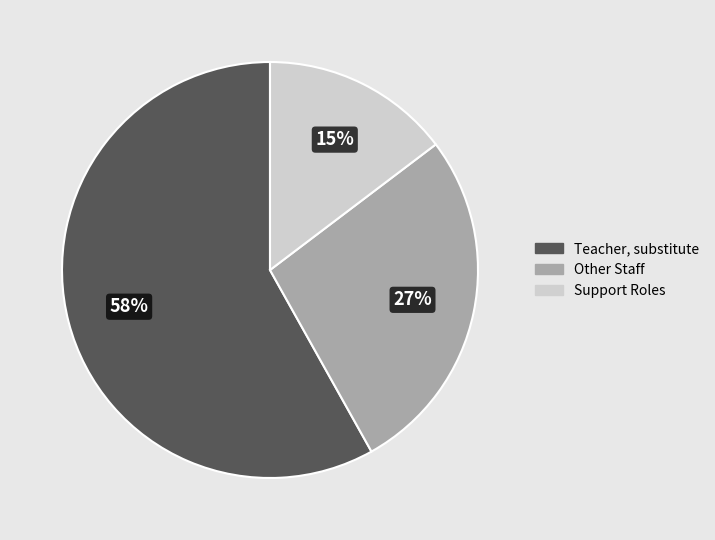

Is there any slice that represents more than half of the pie?

Yes